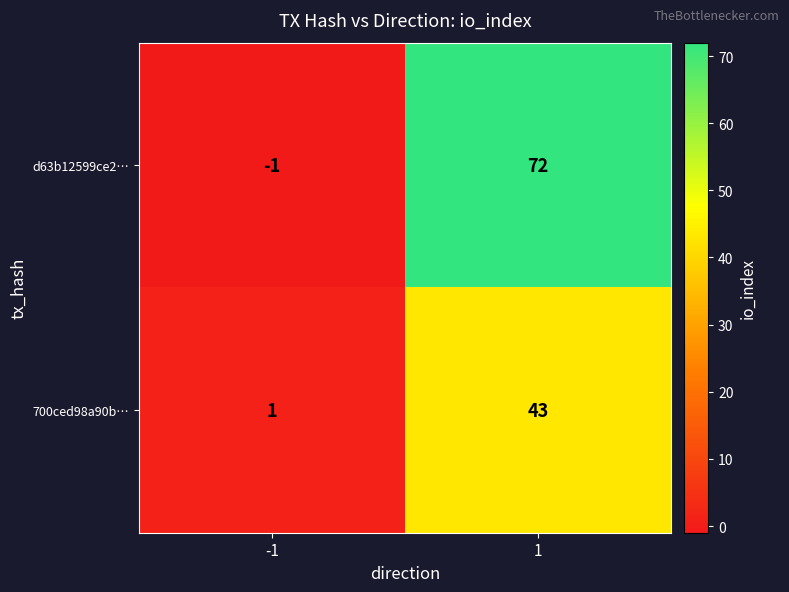

Which label corresponds to the largest value in the chart?

1